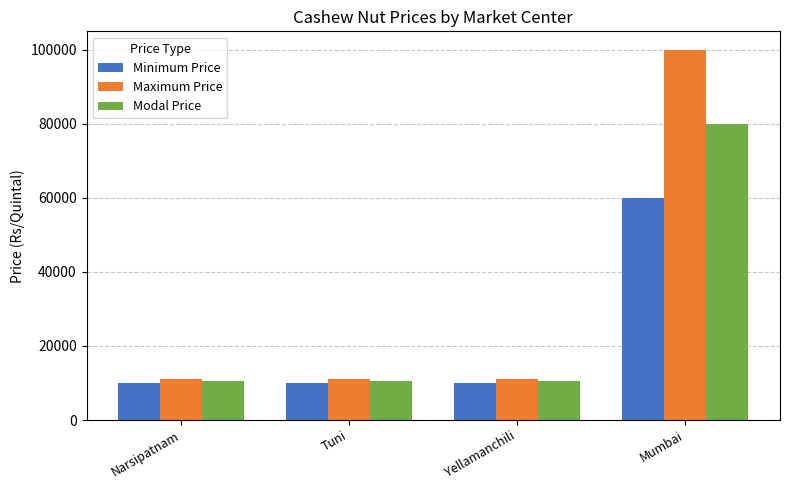

The Modal Price series shows 10500 at Yellamanchili. True or false?

True